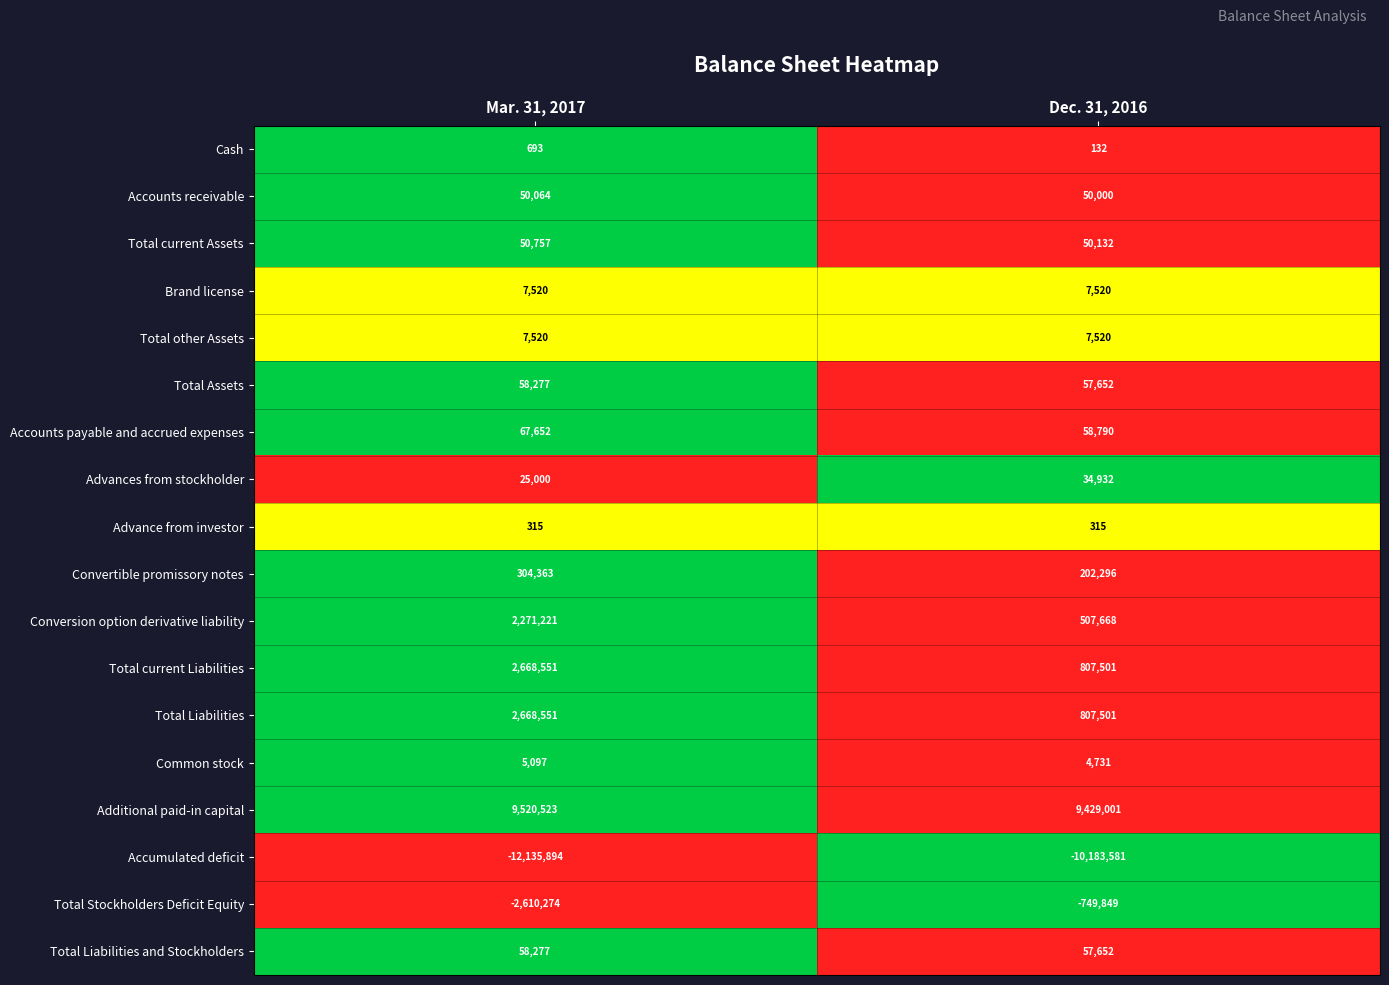

How many series are shown in this chart?

18